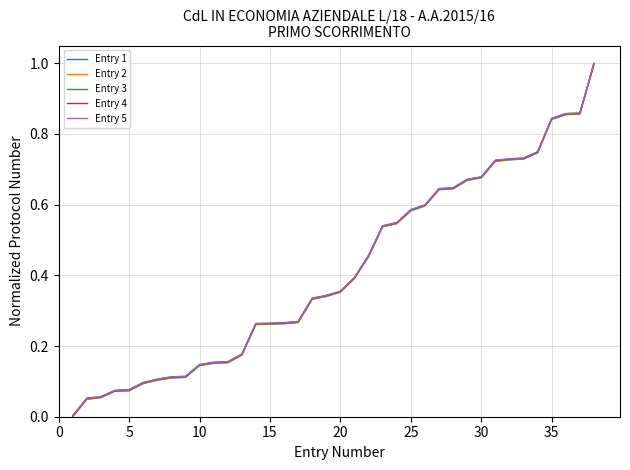

What is the greatest value displayed?

1.0